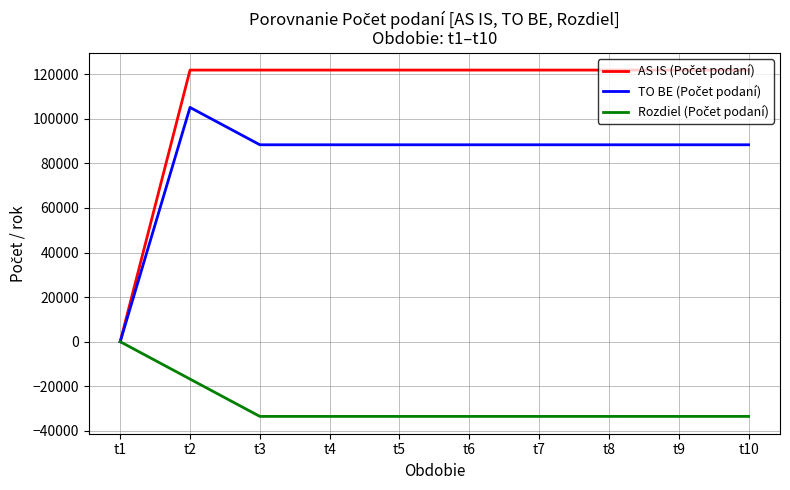

What is the total value across all series at t8?

176720.8